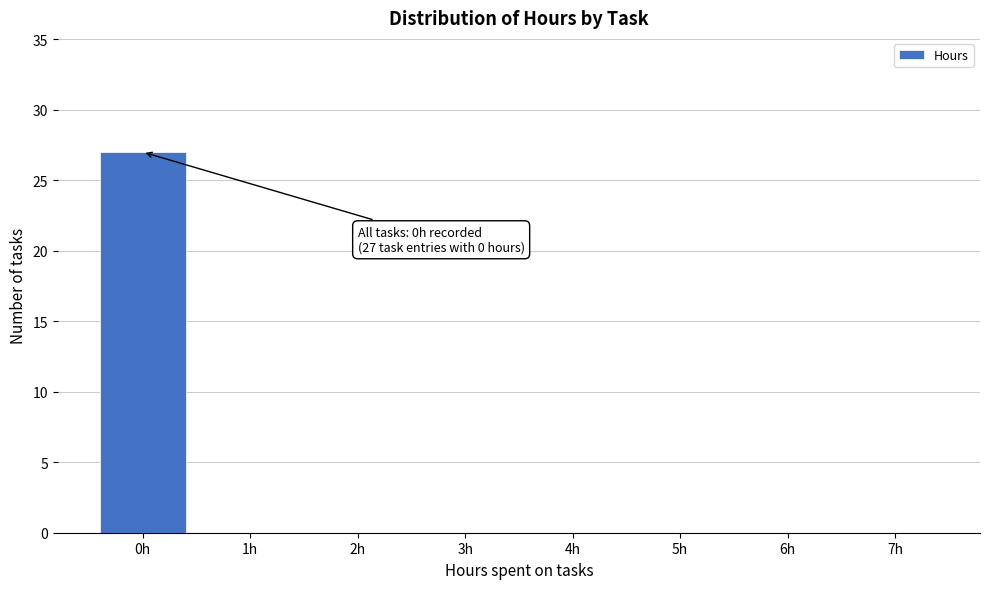

Reading left to right, list all the values displayed in this chart.

0h=27	1h=0	2h=0	3h=0	4h=0	5h=0	6h=0	7h=0